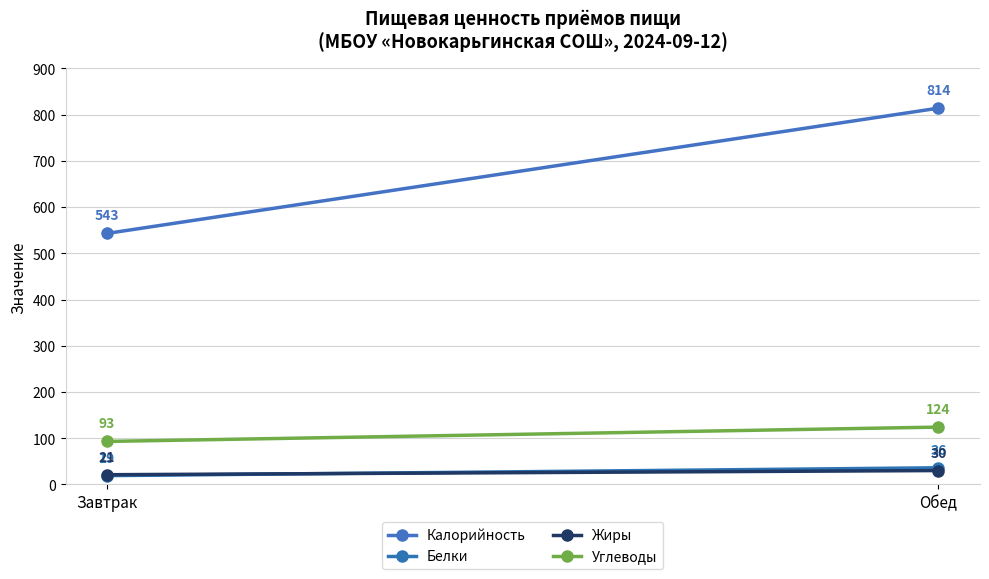

What is the average value of the Калорийность series?

678